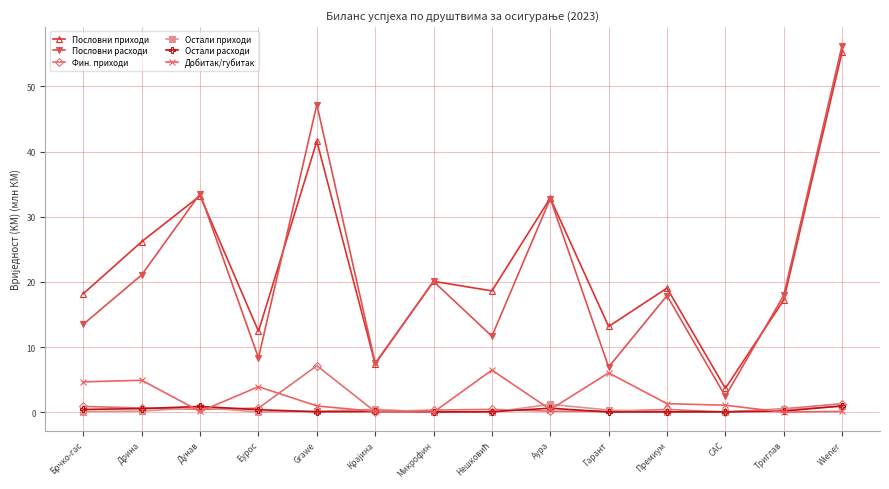

What is the difference between the maximum and minimum values in the Остали приходи series?

1.2